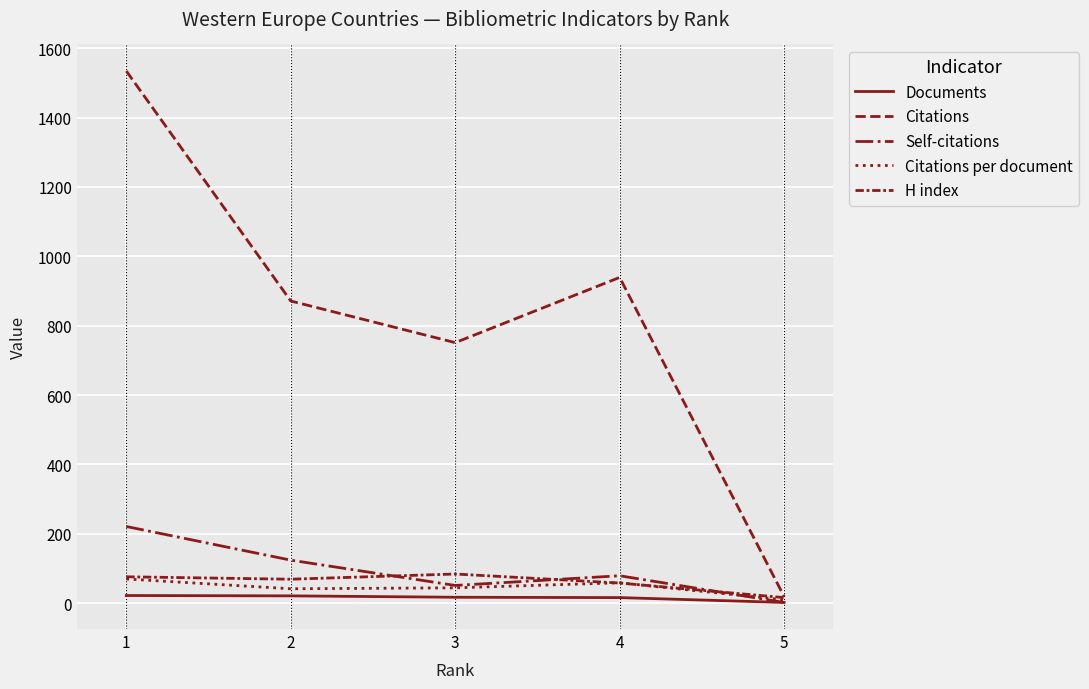

Reading left to right, what are all the values shown in this chart?

Documents: 22.0	21.0	17.0	16.0	2.0
Citations: 1534.0	871.0	751.0	939.0	19.0
Self-citations: 221.0	124.0	51.0	79.0	2.0
Citations per document: 69.7	41.5	44.2	58.7	9.5
H index: 76.0	69.0	84.0	58.0	16.0